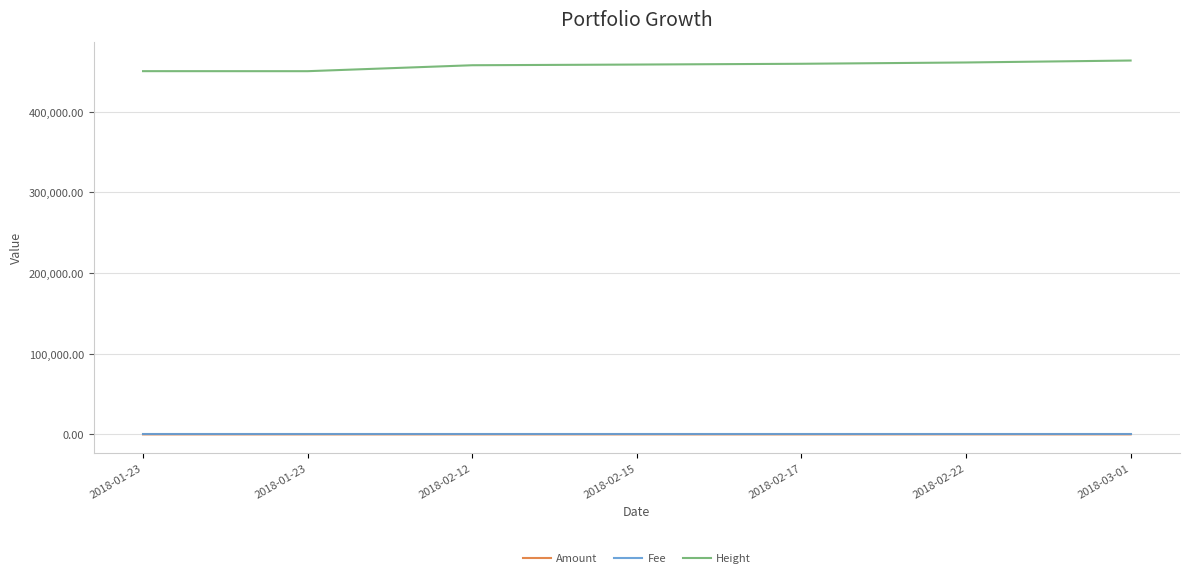

Which series has the widest spread of values?

Height